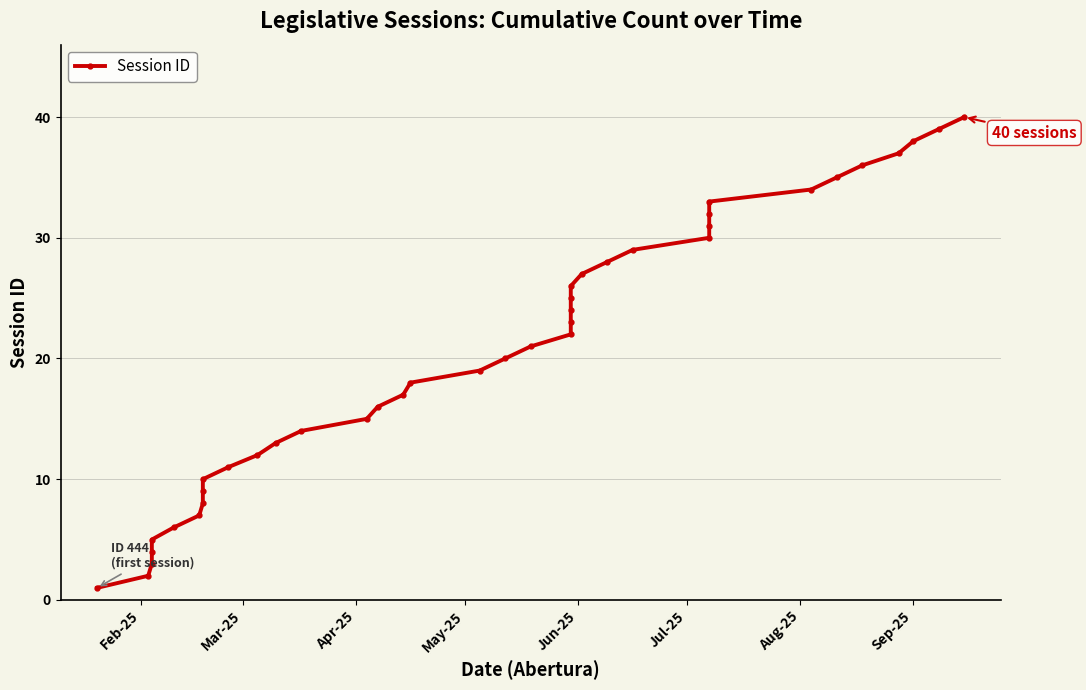

Reading right to left, what are all the values shown in this chart?

40	39	38	37	36	35	34	33	32	31	30	29	28	27	26	25	24	23	22	21	20	19	18	17	16	15	14	13	12	11	10	9	8	7	6	5	4	3	2	1